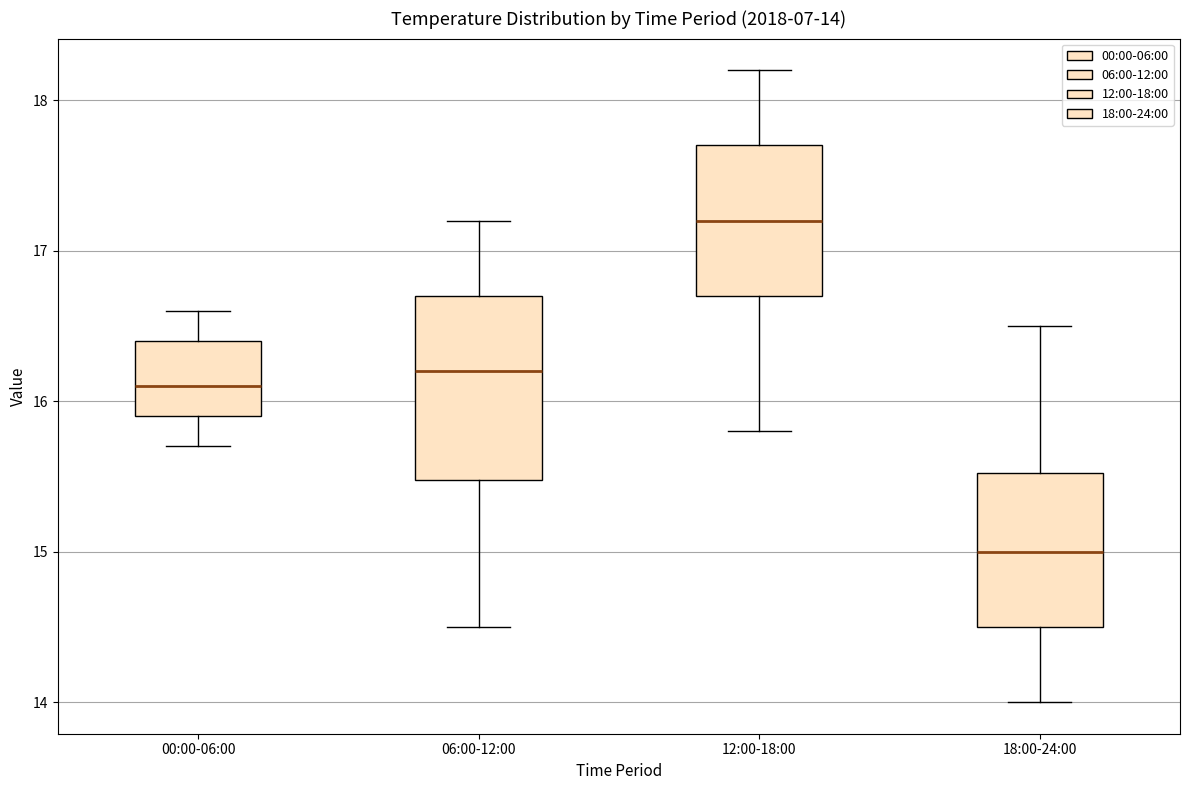

Which box has the lowest median line?

18:00-24:00